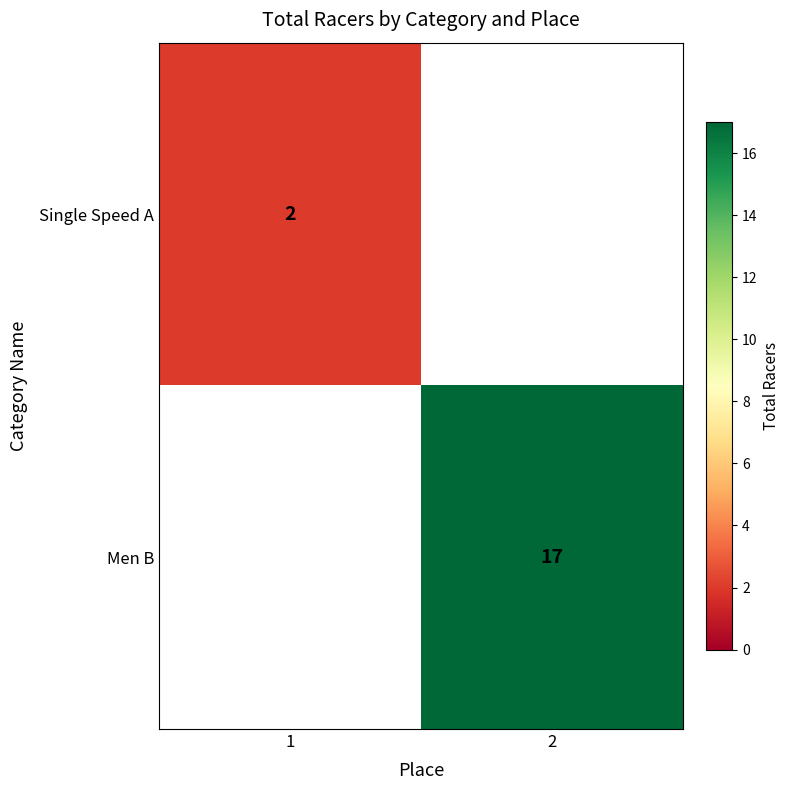

At which category is the sum across all series the highest?

2